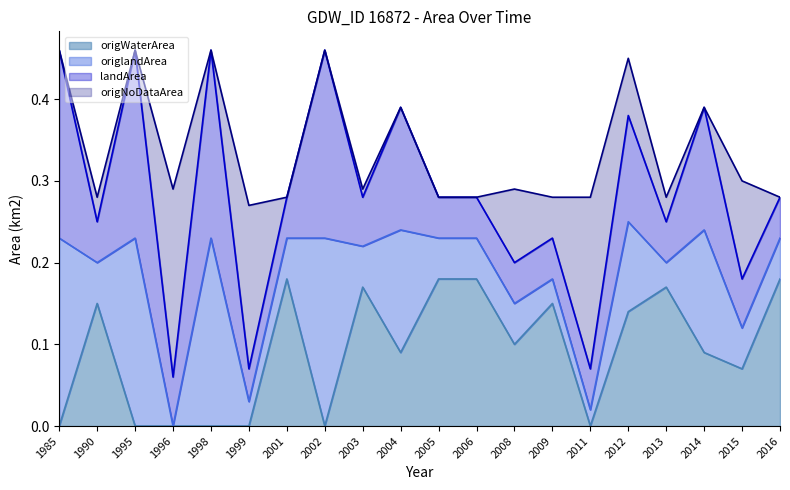

True or false: origNoDataArea and origlandArea intersect in this chart.

True